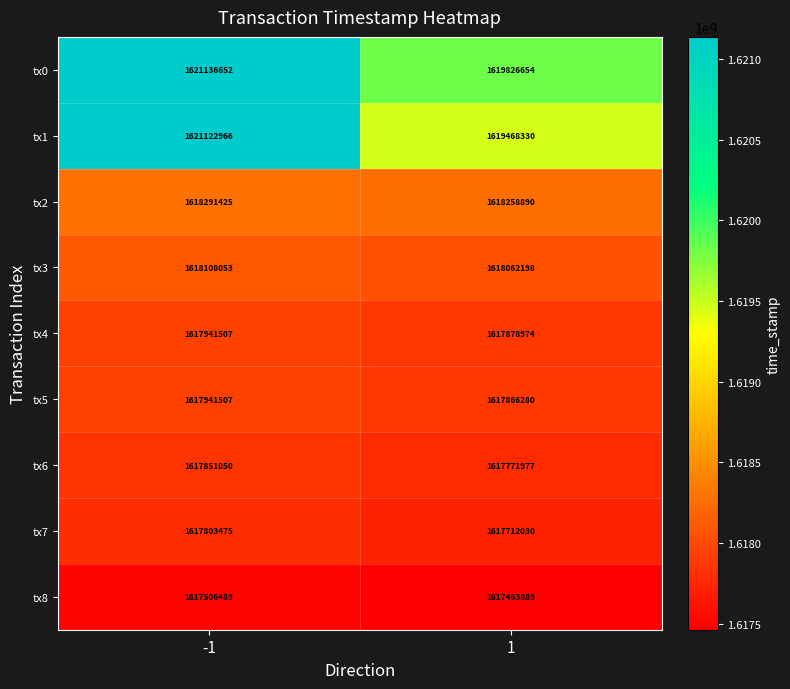

What is the highest value of the tx8 series?

1617506489